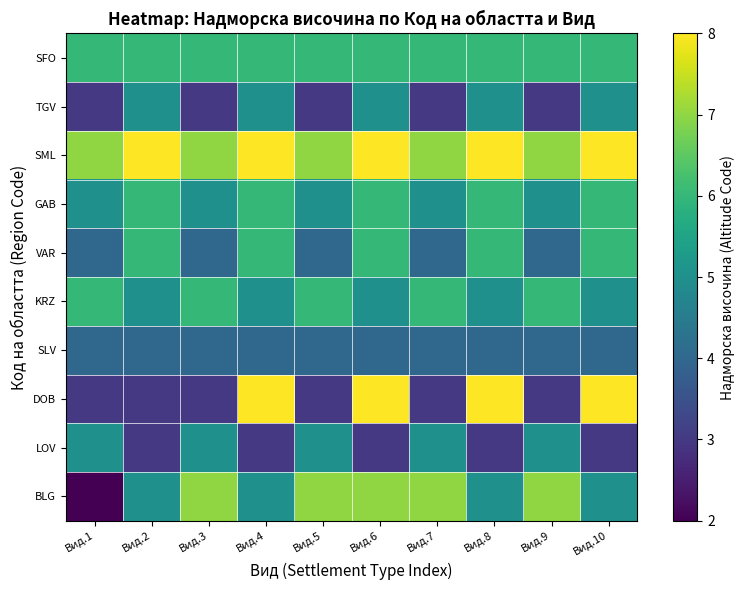

Rank the series at Вид.7 from lowest to highest value.

DOB, TGV, SLV, VAR, LOV, GAB, KRZ, SFO, BLG, SML